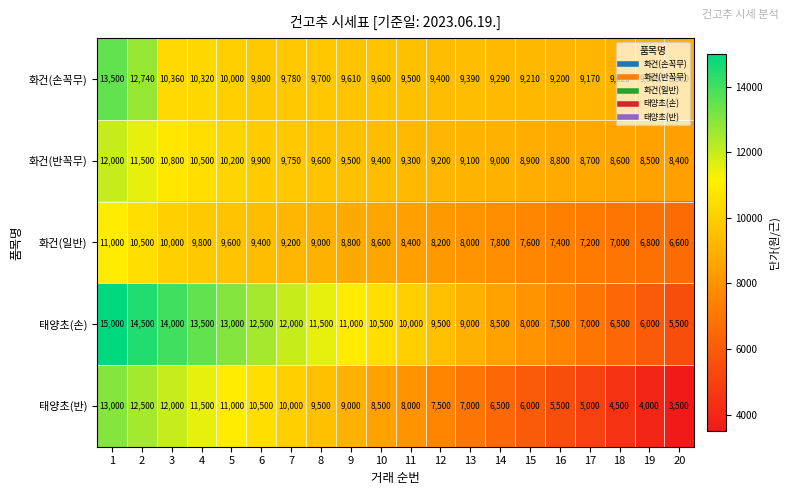

What is the total value across all series at 2?

61740